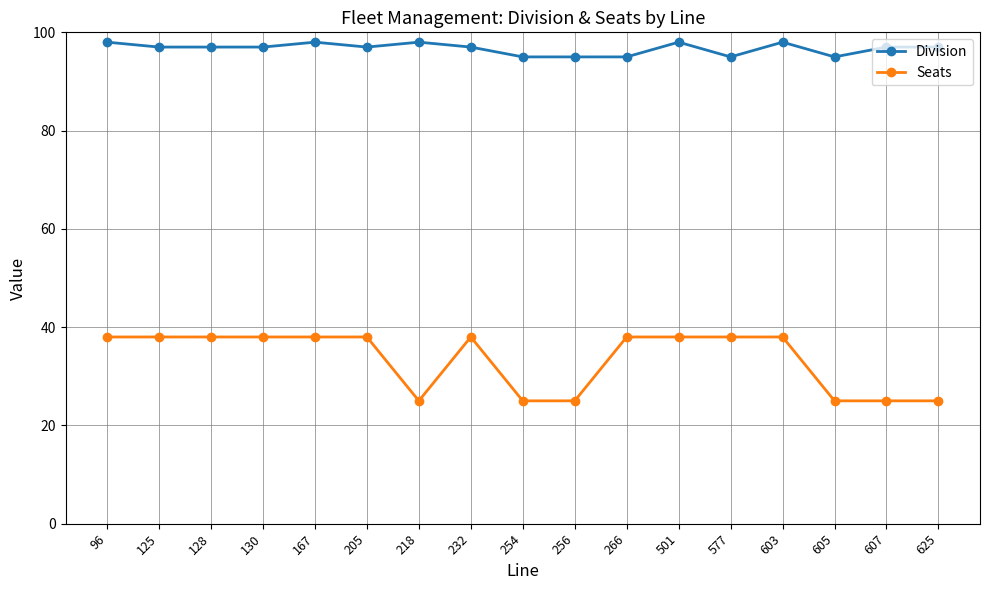

The value of Seats at 603 is 38. True or false?

True